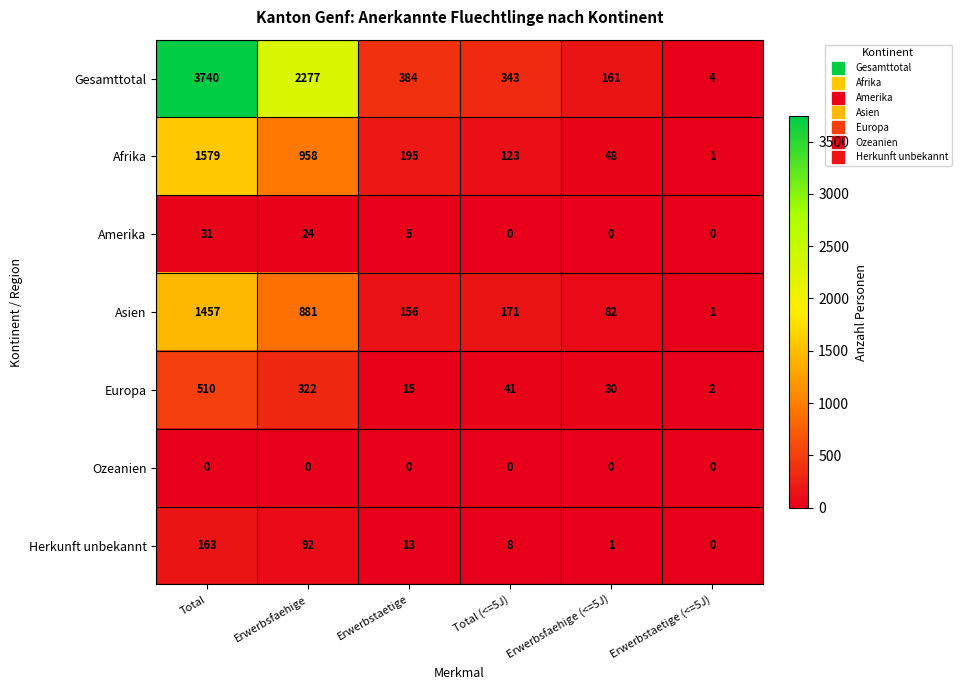

What is the total value across all series at Total (<=5J)?

686